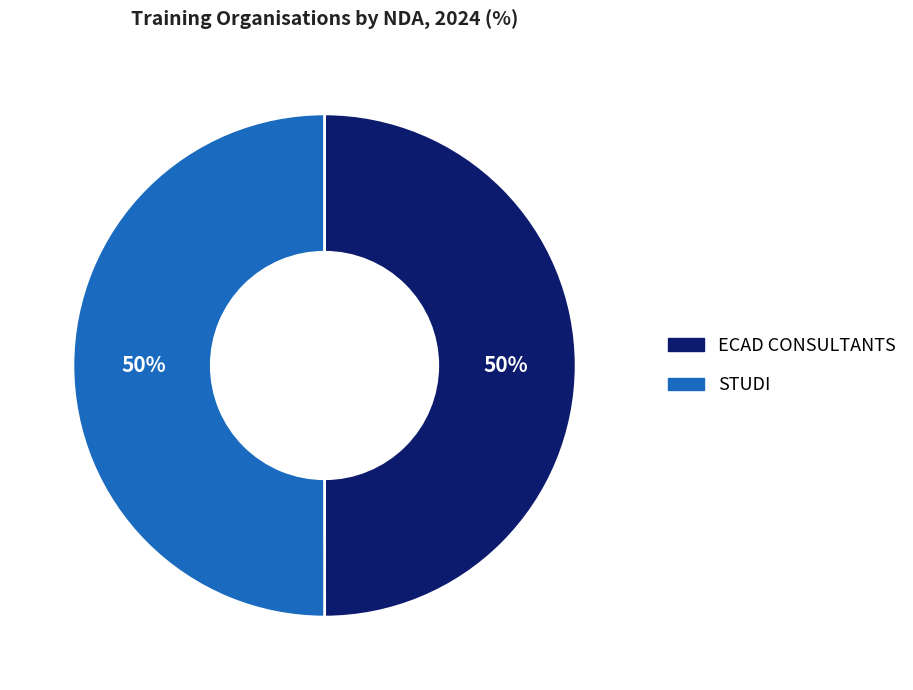

What percentage is the STUDI slice, to the nearest percent?

50%